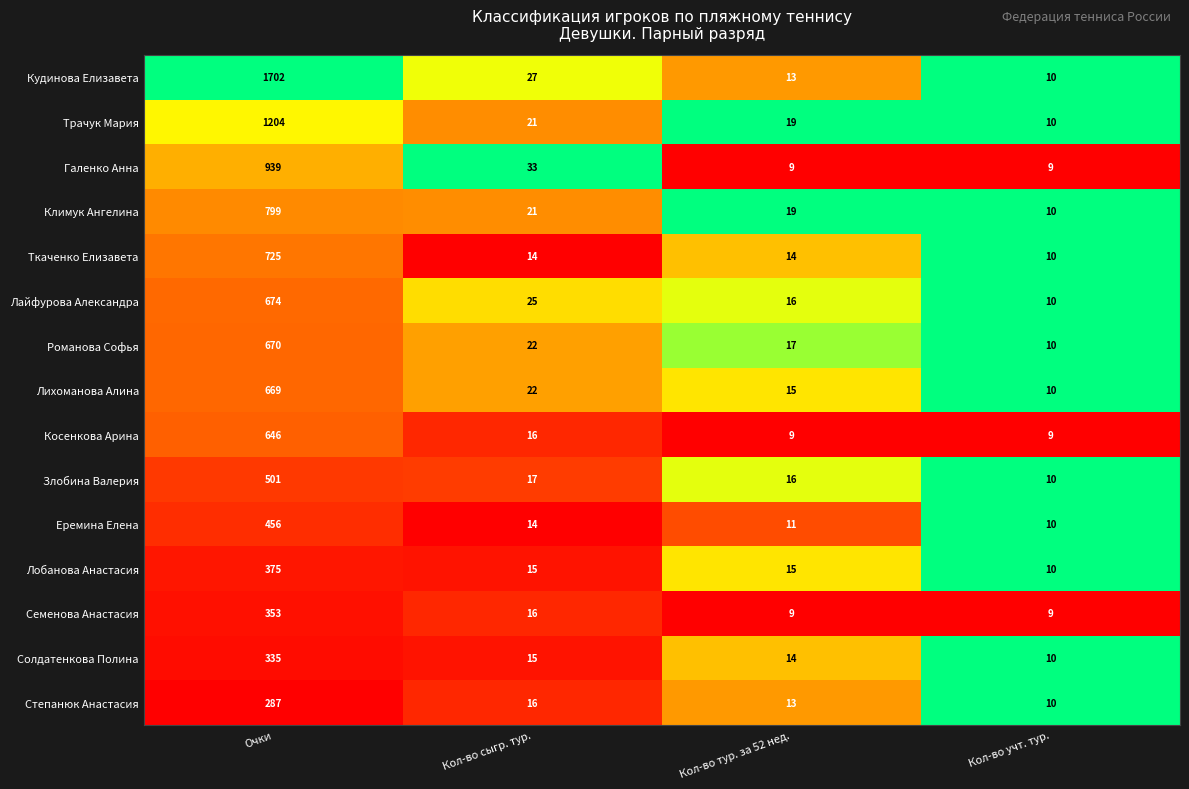

List the series in order of their peak value, lowest first.

Степанюк Анастасия, Солдатенкова Полина, Семенова Анастасия, Лобанова Анастасия, Еремина Елена, Злобина Валерия, Косенкова Арина, Лихоманова Алина, Романова Софья, Лайфурова Александра, Ткаченко Елизавета, Климук Ангелина, Галенко Анна, Трачук Мария, Кудинова Елизавета